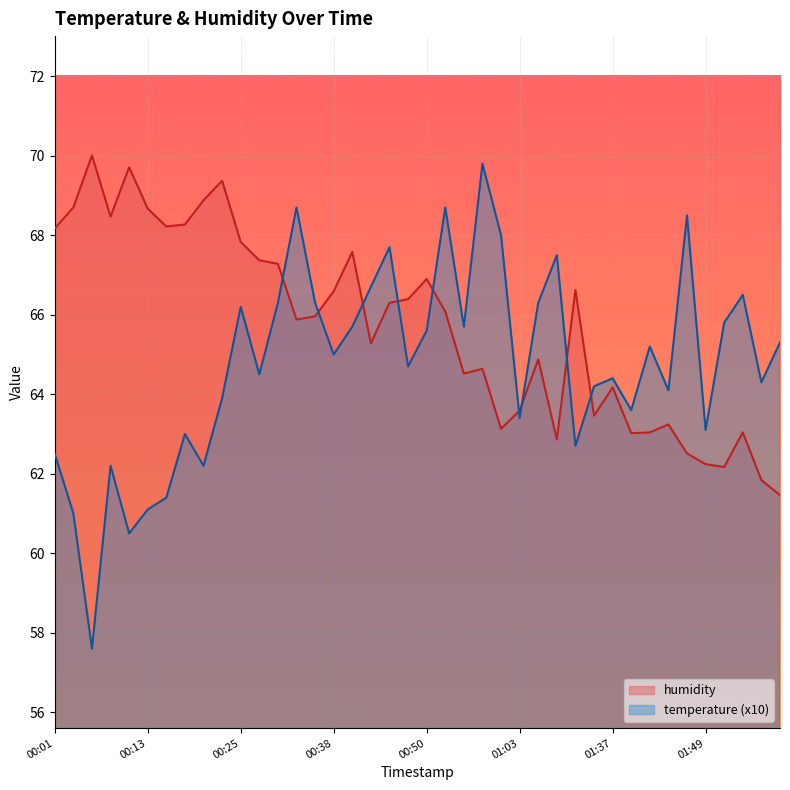

Is it true that humidity equals 108.9 at 01:44?

False